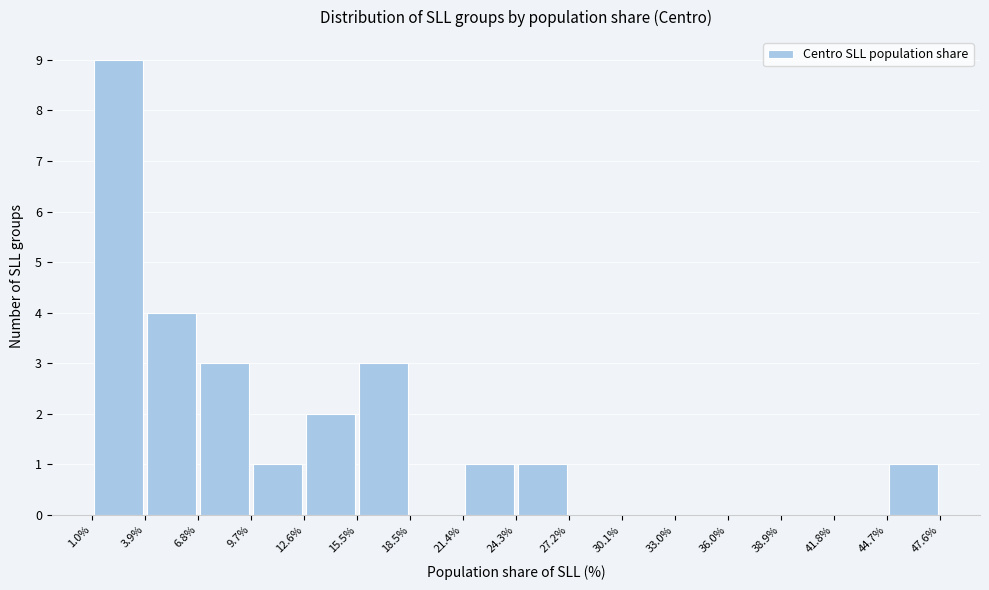

What is the height of the bar covering 21.4% to 24.3% on the x-axis? The values are not printed on the chart, so give them approximately, as read against the axis.

1